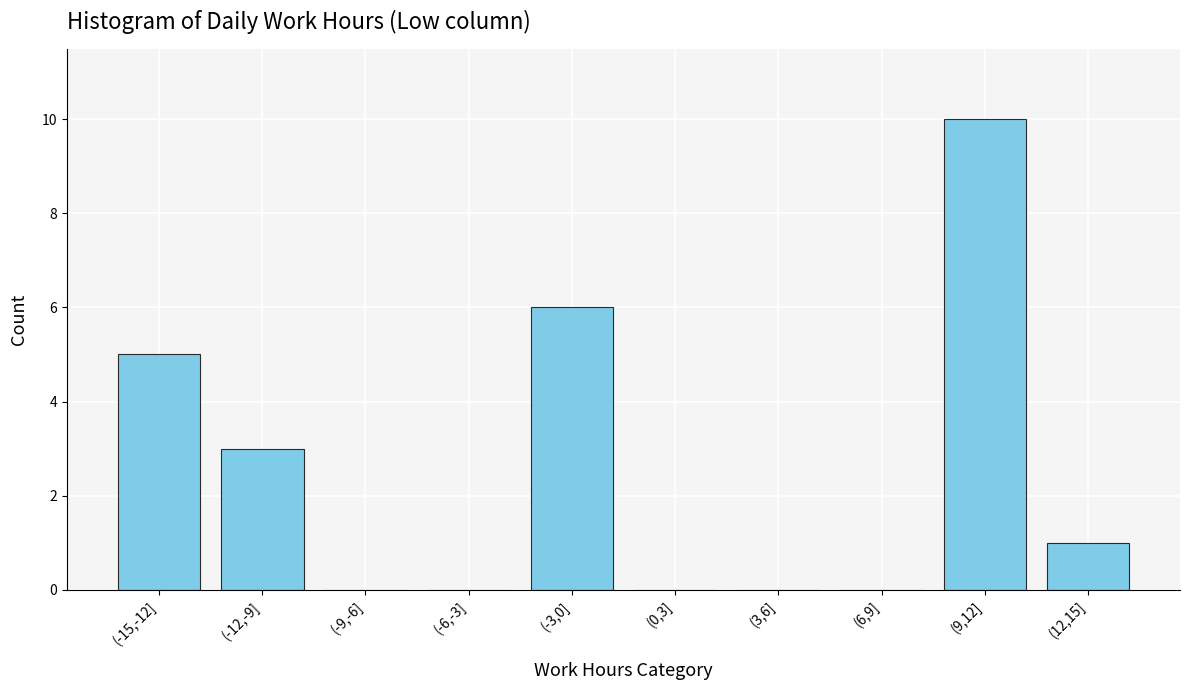

Reading left to right, extract all data points from this chart.

(-15,-12]=5	(-12,-9]=3	(-9,-6]=0	(-6,-3]=0	(-3,0]=6	(0,3]=0	(3,6]=0	(6,9]=0	(9,12]=10	(12,15]=1